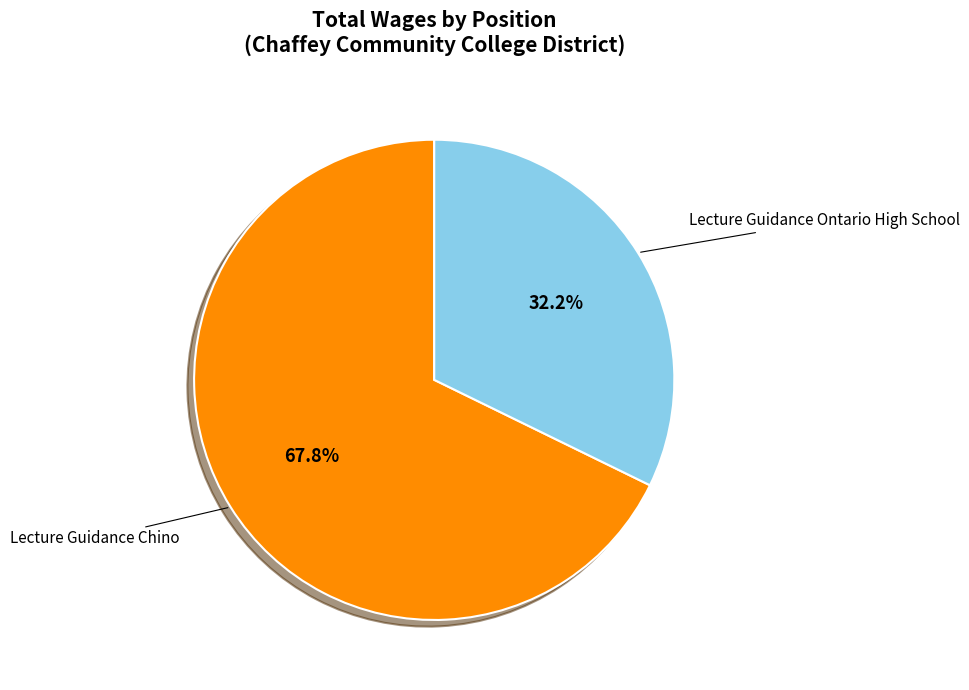

Is there a majority slice in this chart?

Yes